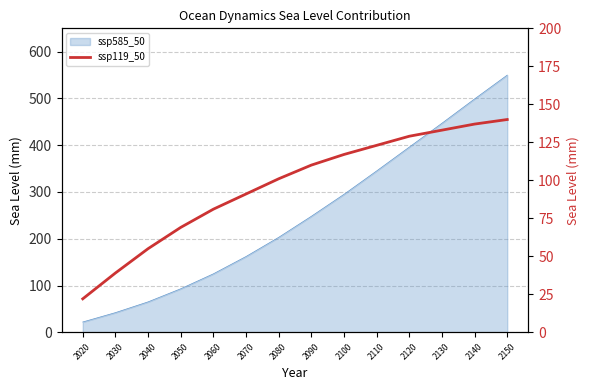

True or false: there are more than 0 points higher than both neighbors.

False